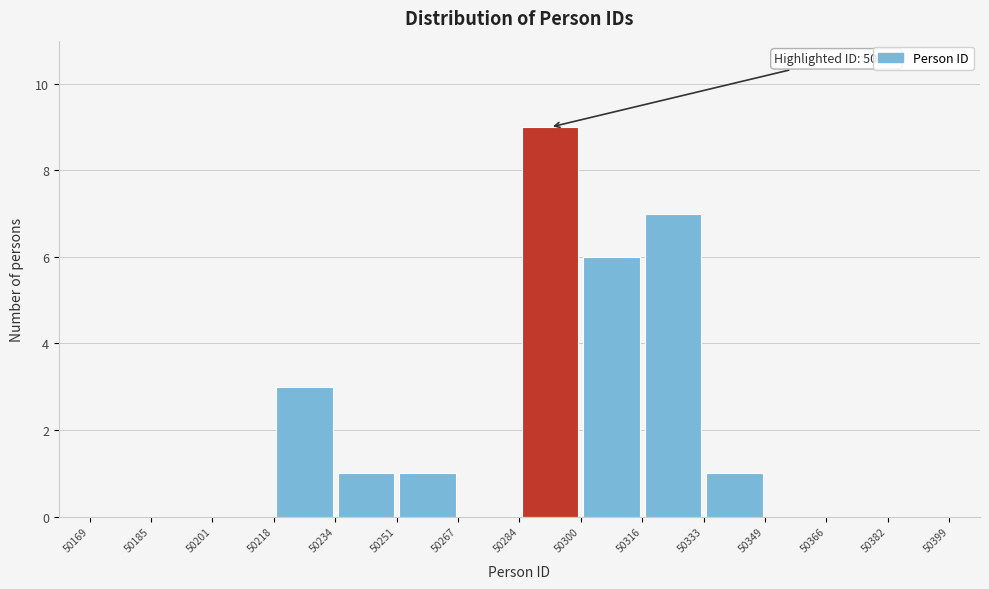

Over which range of the x-axis is the bar tallest?

50284 to 50300